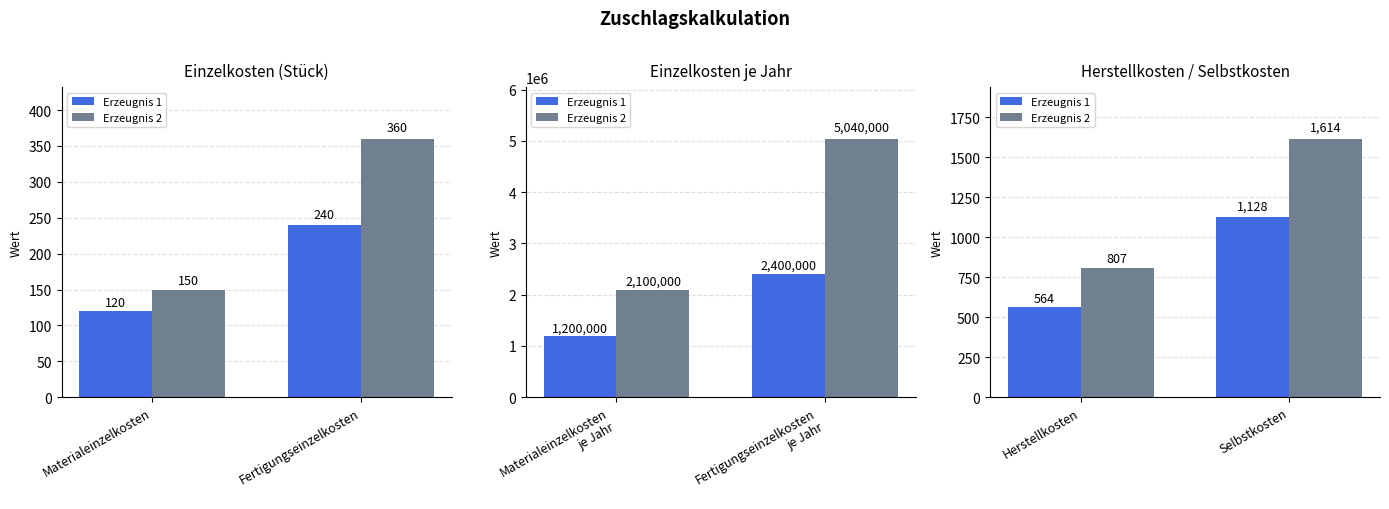

At how many categories does at least one series exceed 954?

1